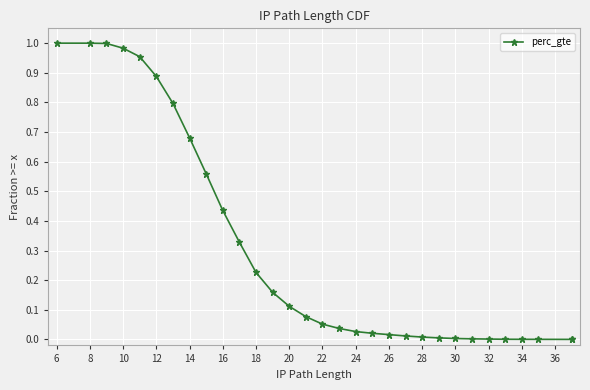

The chart shows a value of 0.1 at 32. True or false?

False